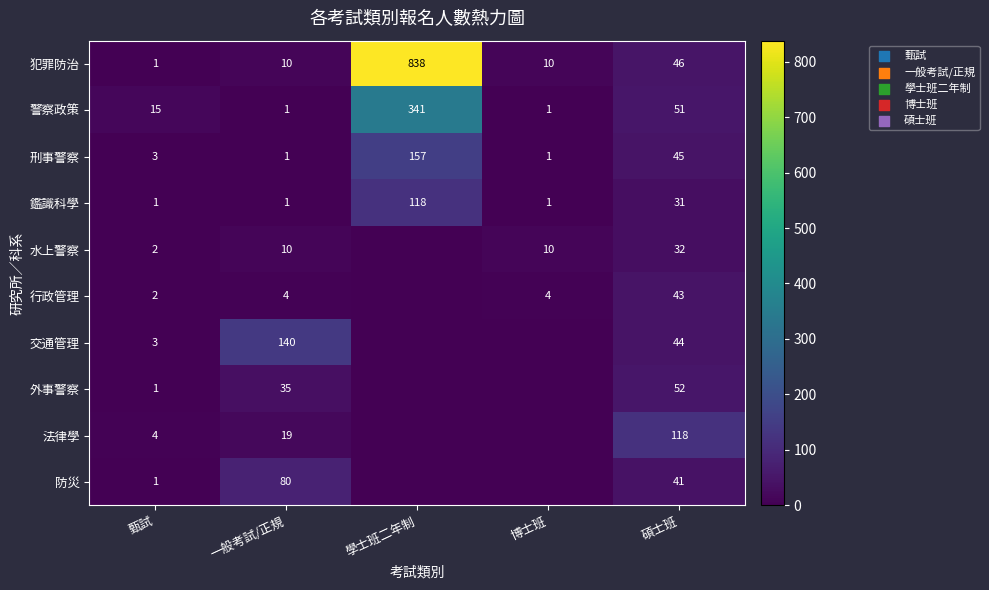

At how many categories does at least one series exceed 480?

1